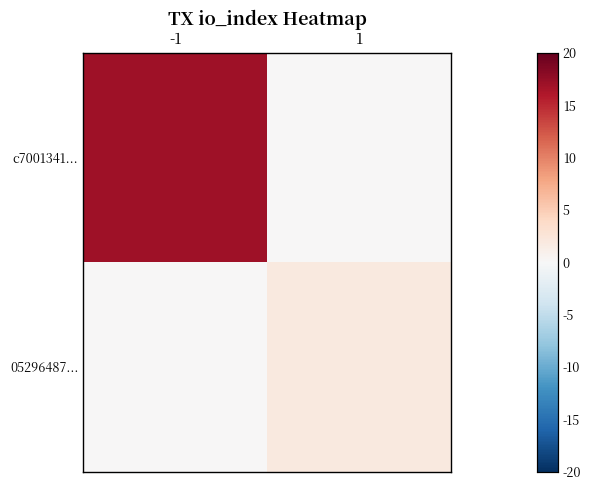

At which category is the sum across all series the highest?

-1